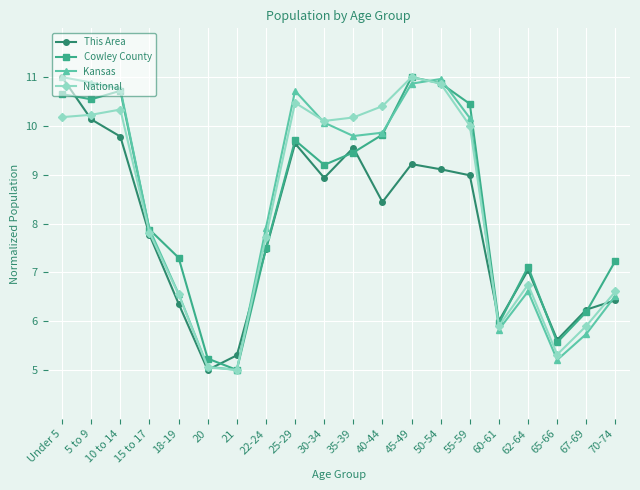

What is the greatest value displayed?

11.0